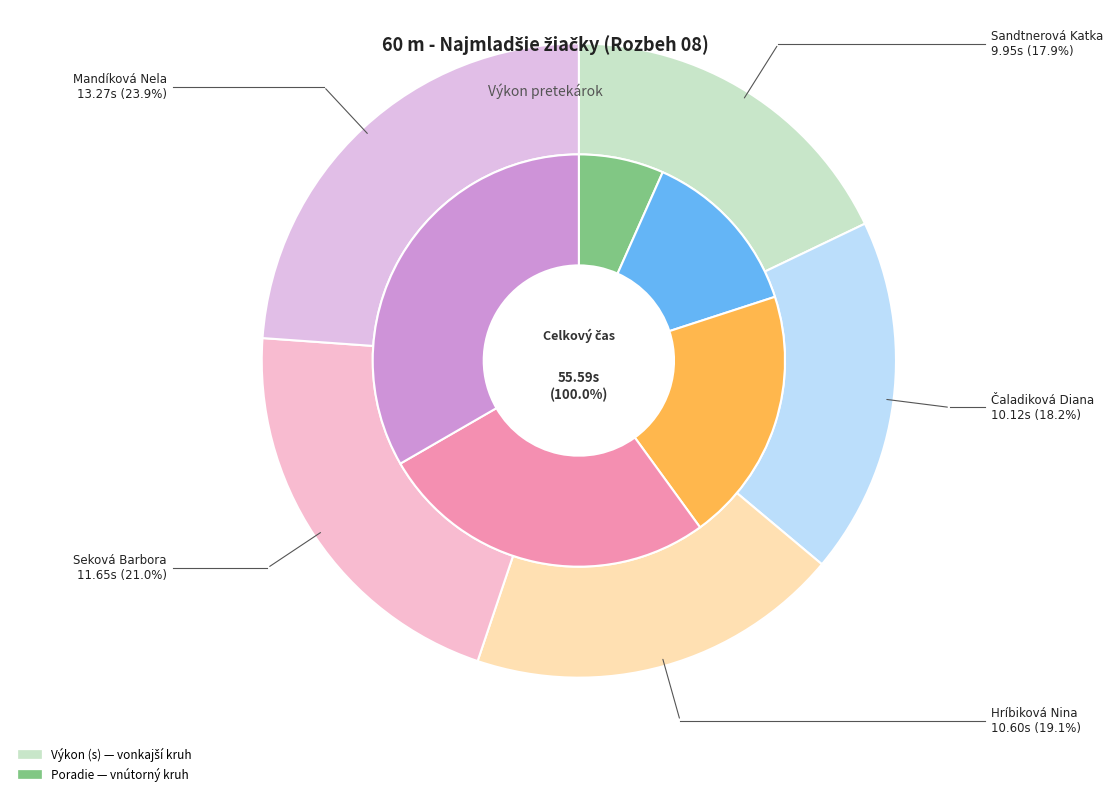

To the nearest percent, what is the average slice percentage?

20%